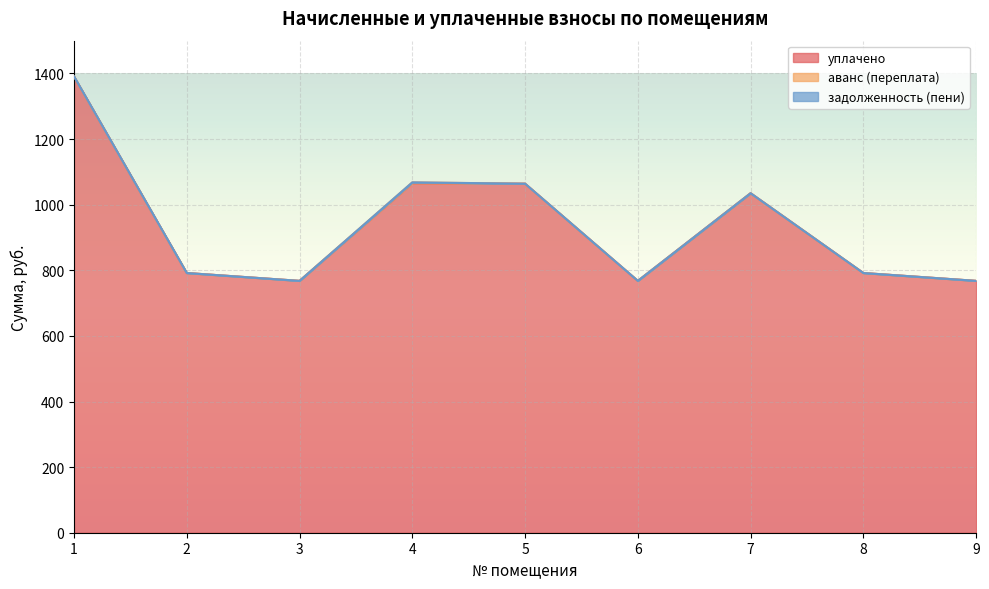

Where is уплачено nearest to the value 1079?

4